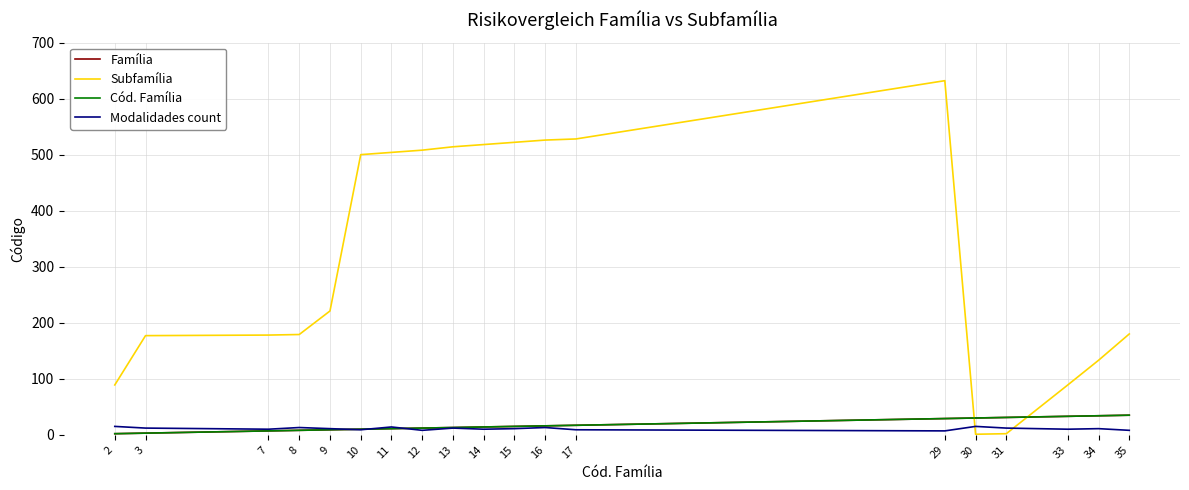

What is the approximate value of Família at 8, to the nearest 10?

10